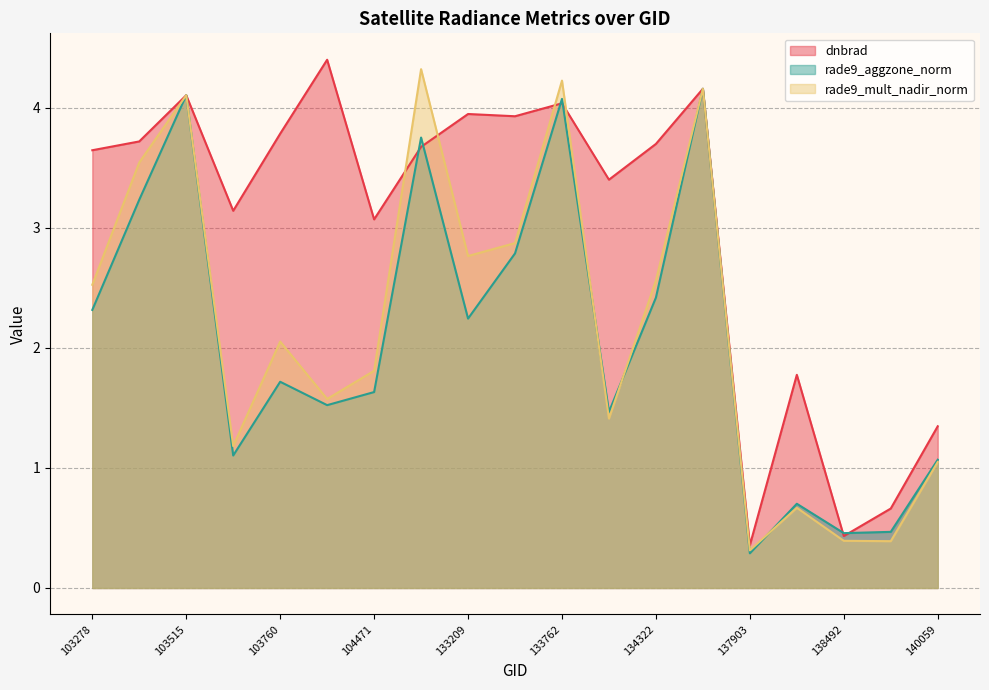

What is the maximum value shown in the chart?

4.4